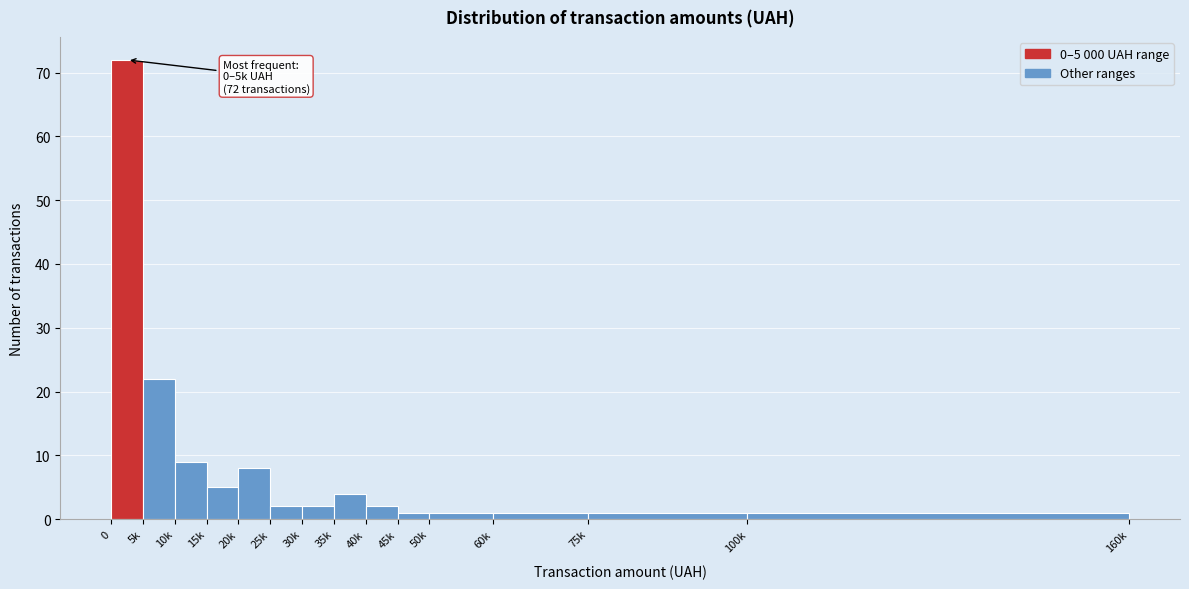

Reading left to right, extract all data points from this chart.

72	22	9	5	8	2	2	4	2	1	1	1	1	1